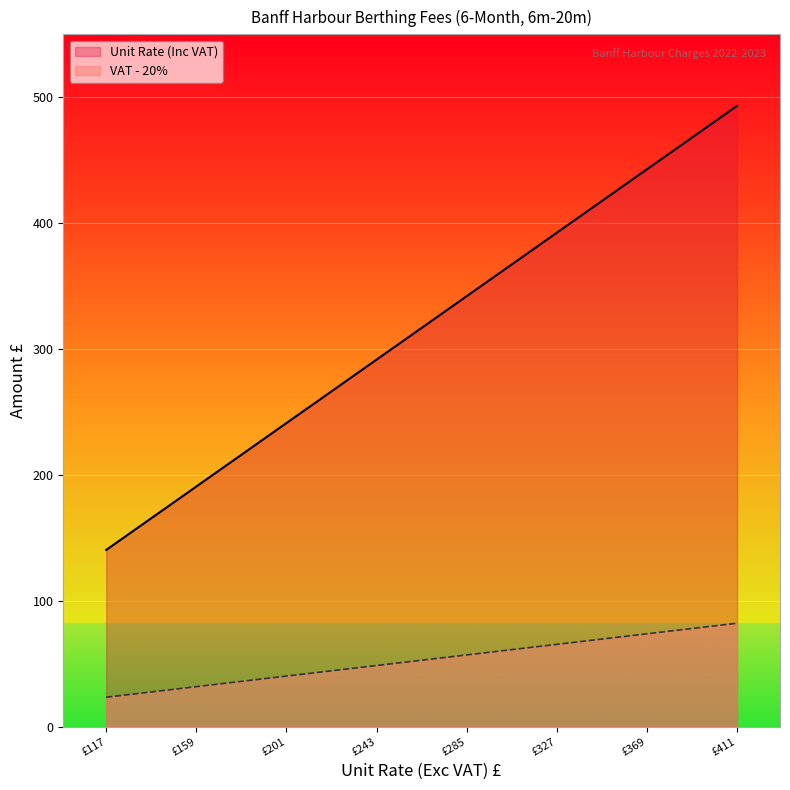

How many data points does each series have?

15